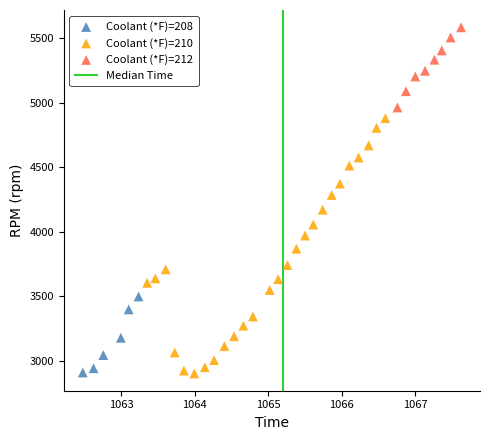

Which series has the largest Y range (max minus min)?

Coolant (*F)=210